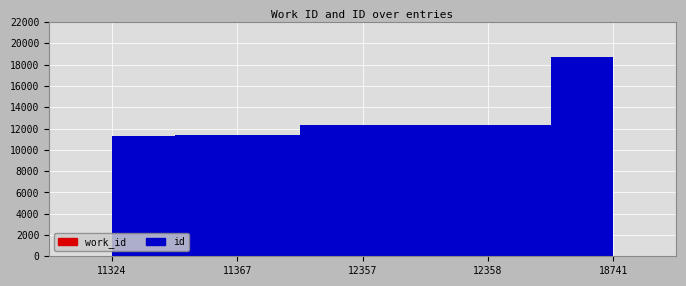

True or false: id and work_id intersect in this chart.

False